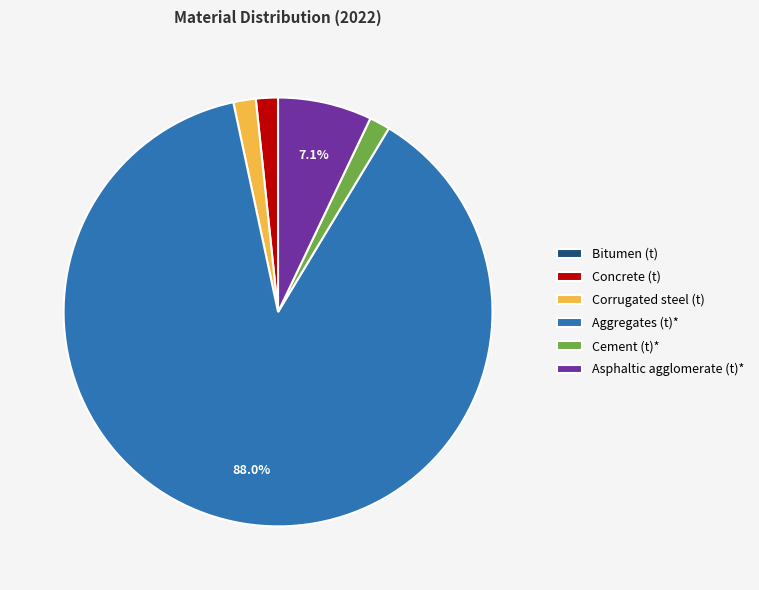

Does any single category account for the majority?

Yes